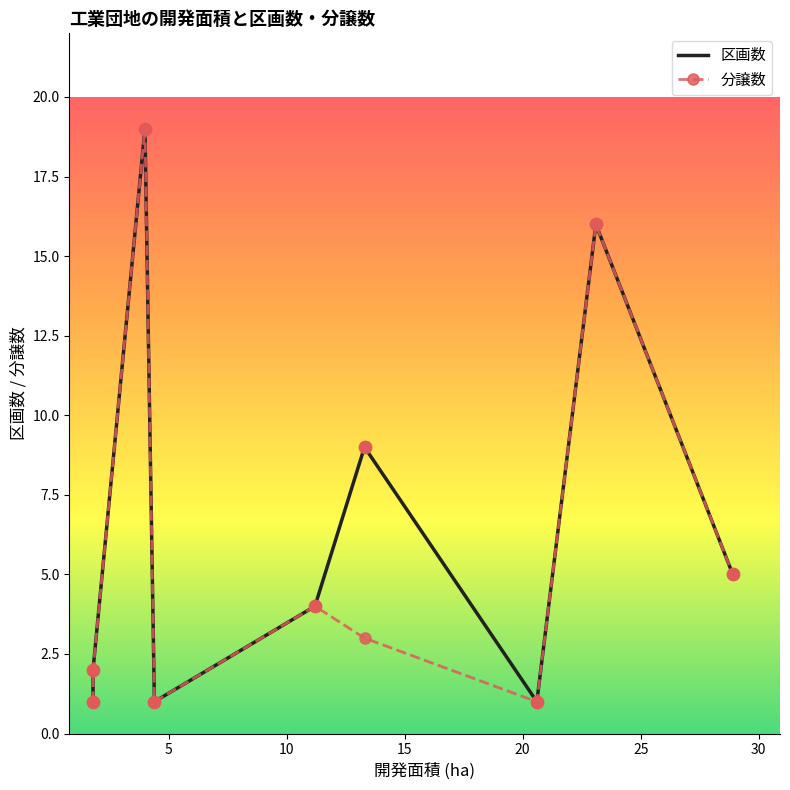

Which series contains the lowest Y value?

区画数